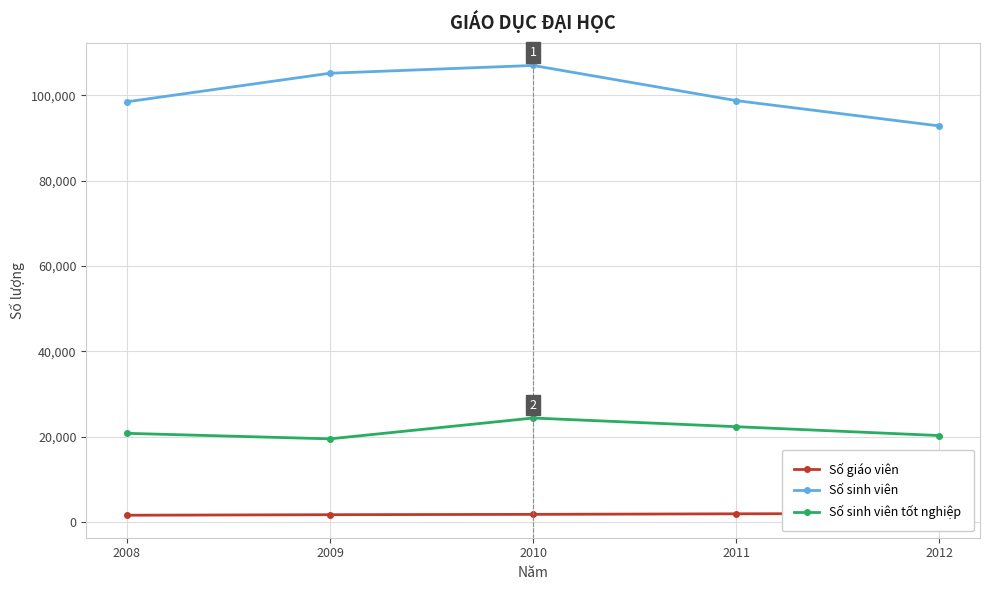

True or false: Số giáo viên and Số sinh viên cross at least once.

False